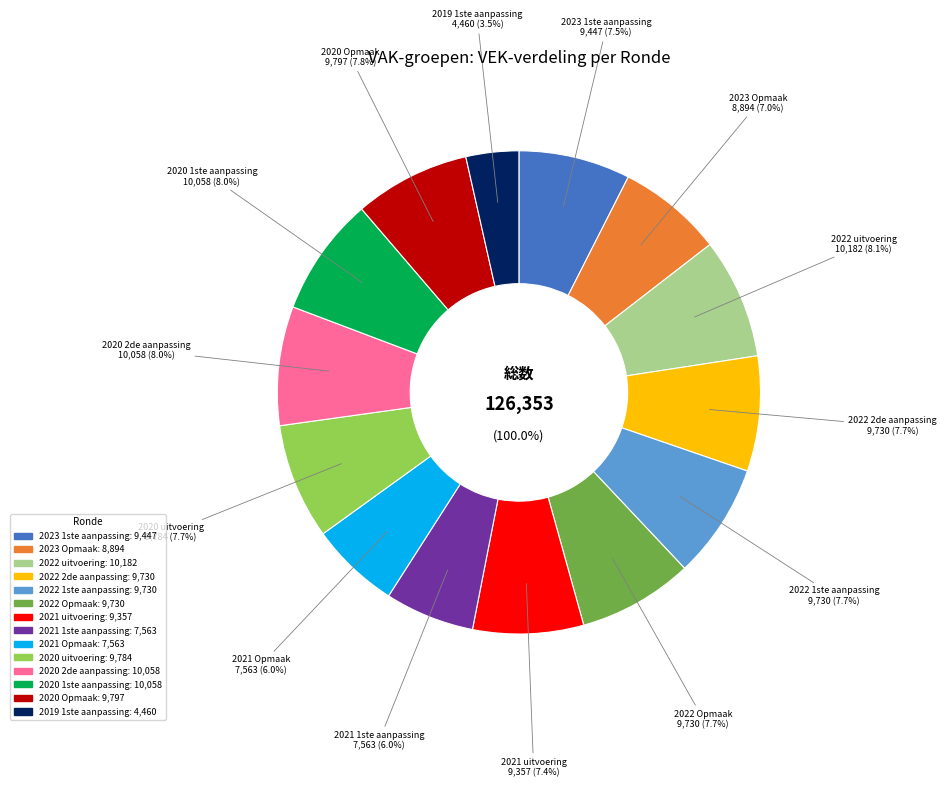

To the nearest percent, what is the average slice percentage?

7%